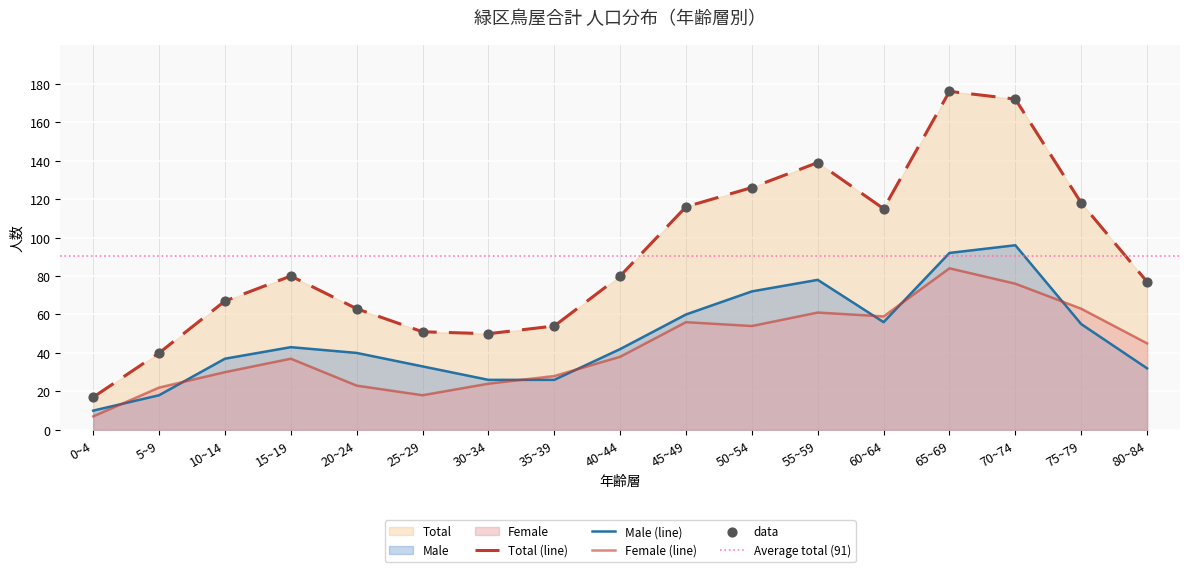

Which series has the widest spread of Y values?

Total